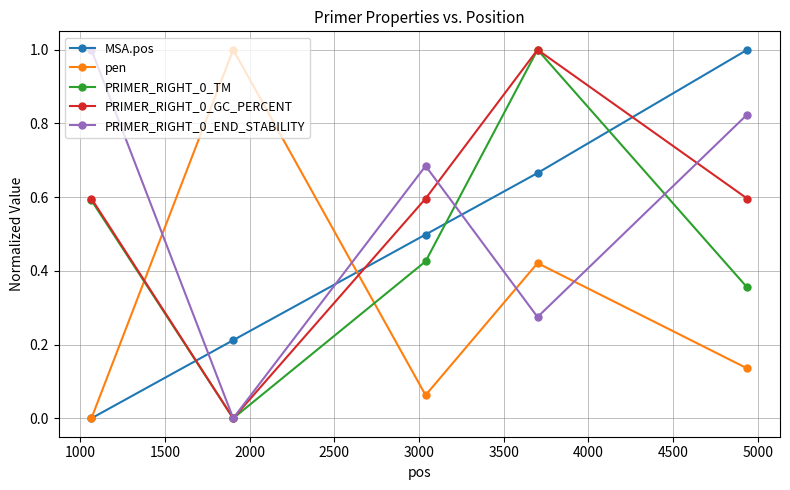

True or false: MSA.pos has more than 2 interior local peaks.

False